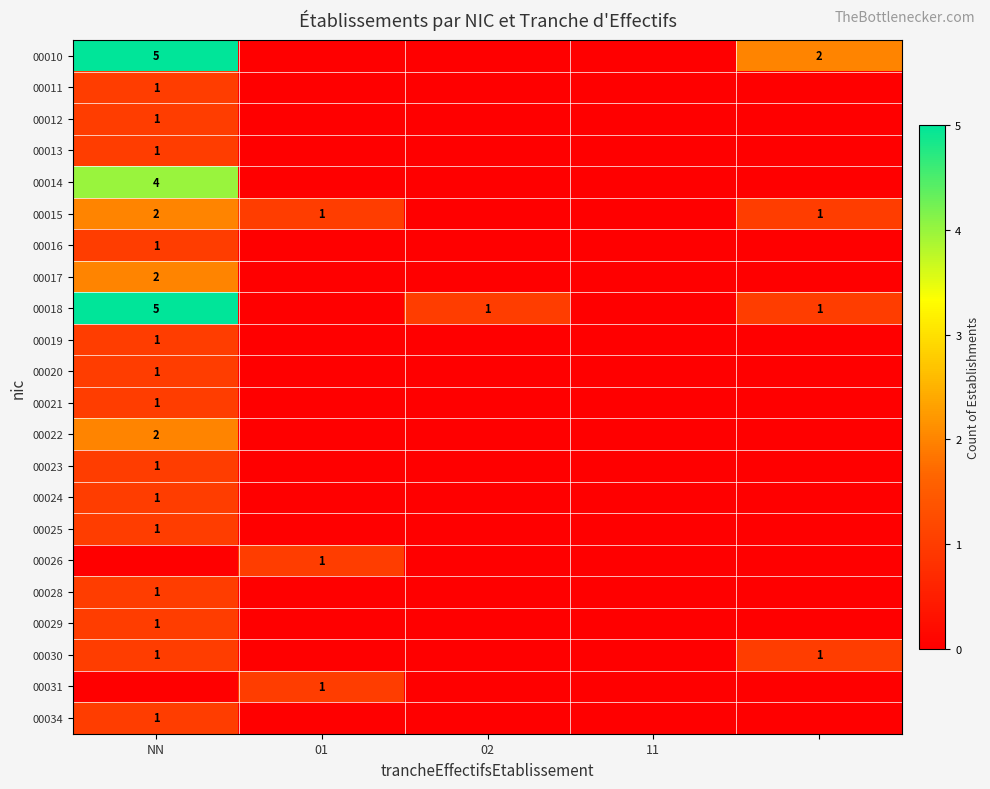

What is the maximum value for 00018?

5